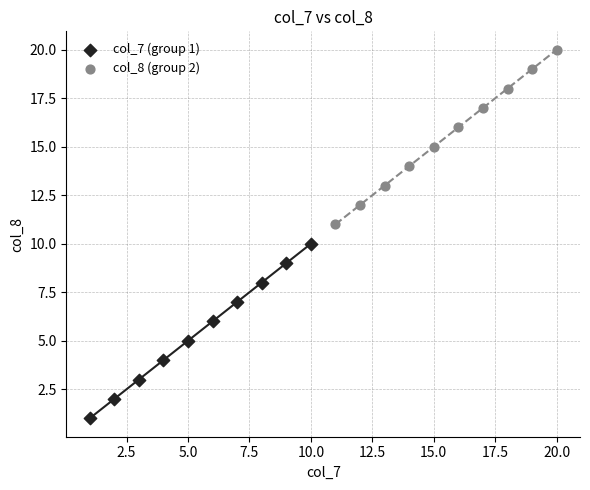

Which series contains the lowest Y value?

col_7 (group 1)